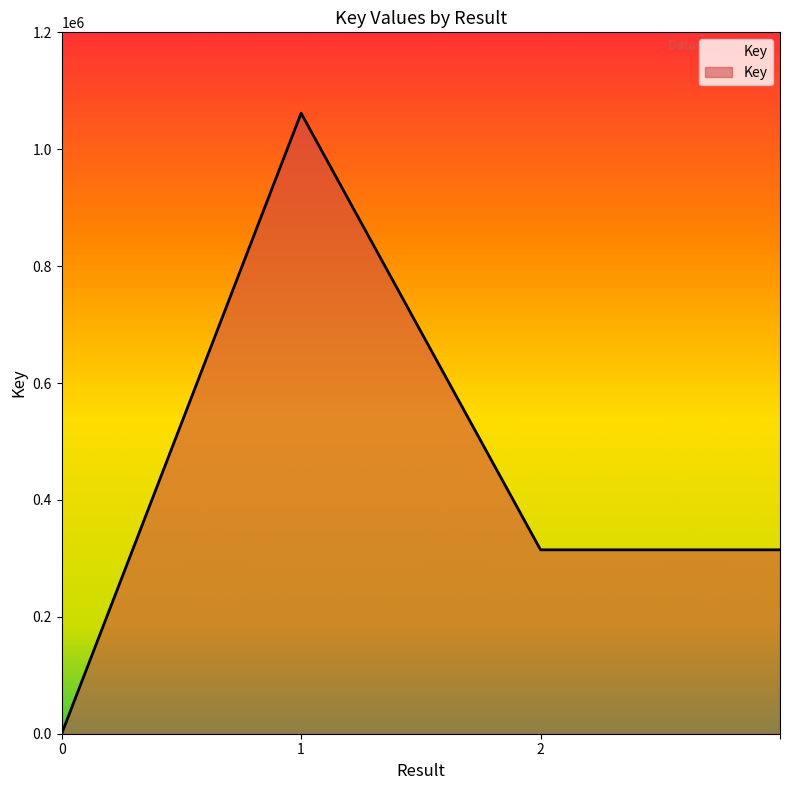

What is the maximum value shown in the chart?

1061698